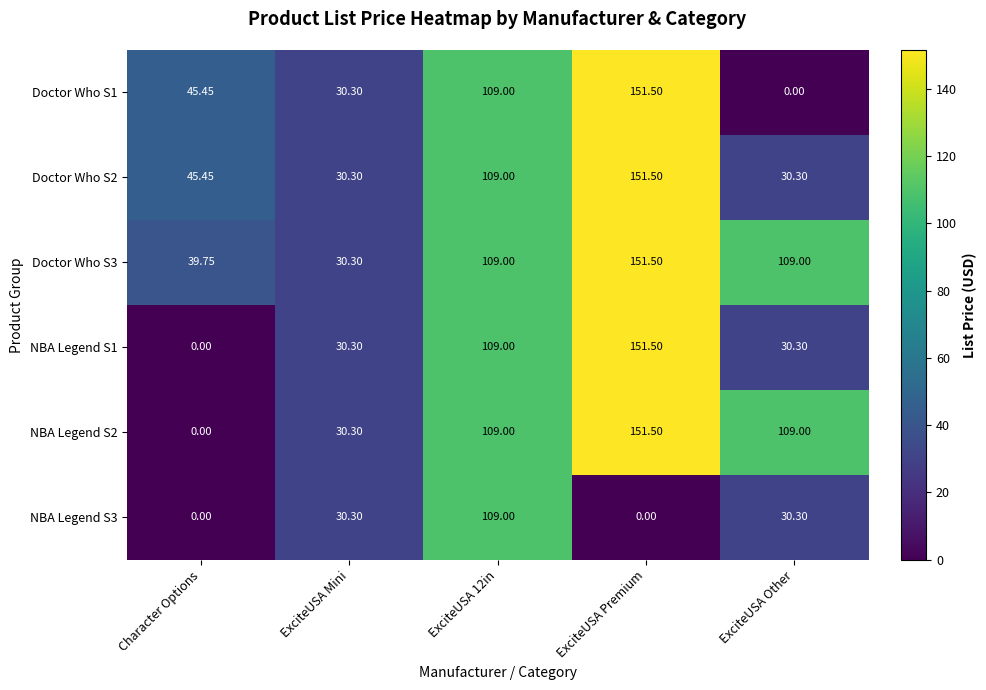

Is the value of Doctor Who S1 at ExciteUSA 12in greater than the value of NBA Legend S2 at Character Options?

Yes